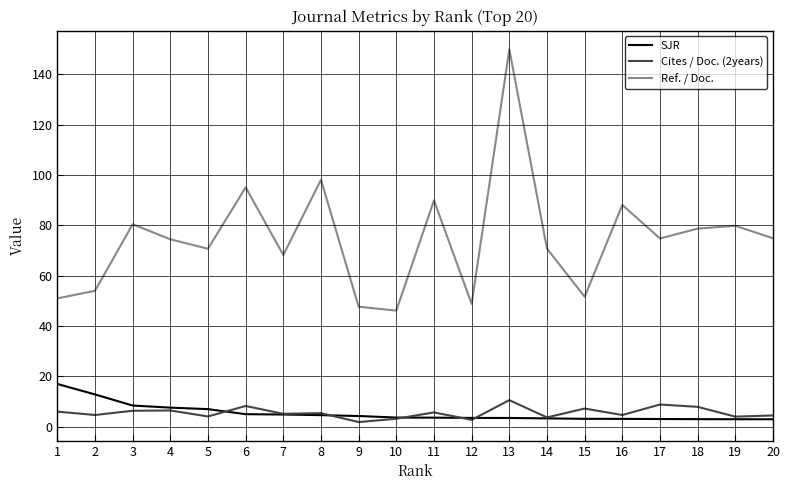

Is this an area chart (filled region under the line)?

No